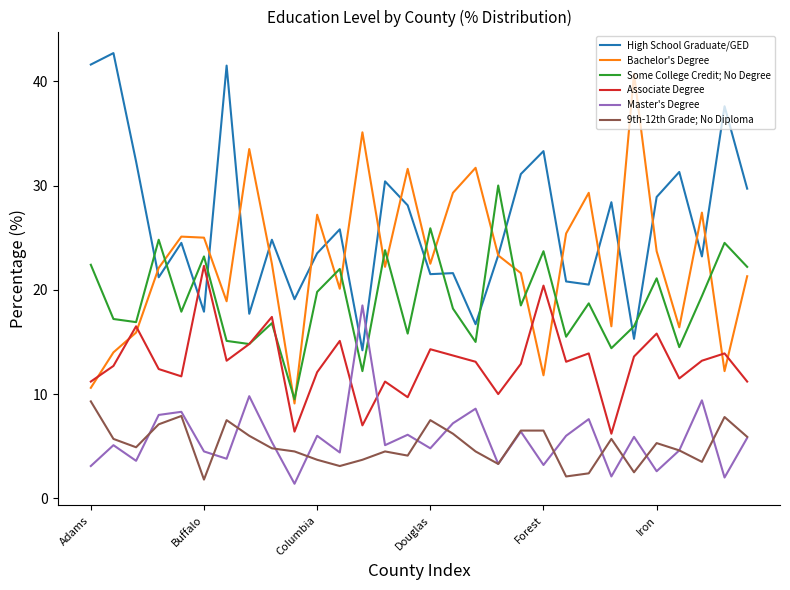

What is the difference between the maximum and second lowest values in the Some College Credit; No Degree series?

17.8